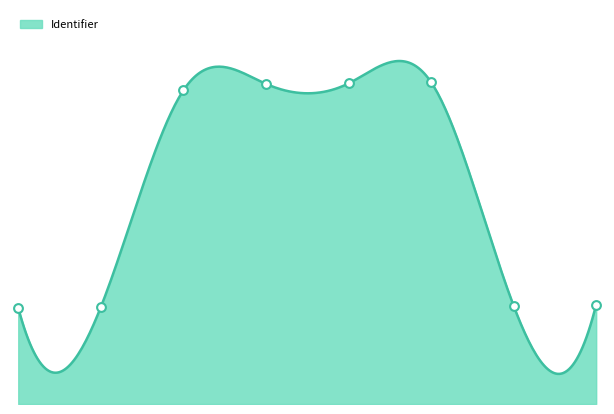

What is the change in value from 2023-10-24 13:47:48 to 2023-10-24 14:10:41?

-51.0